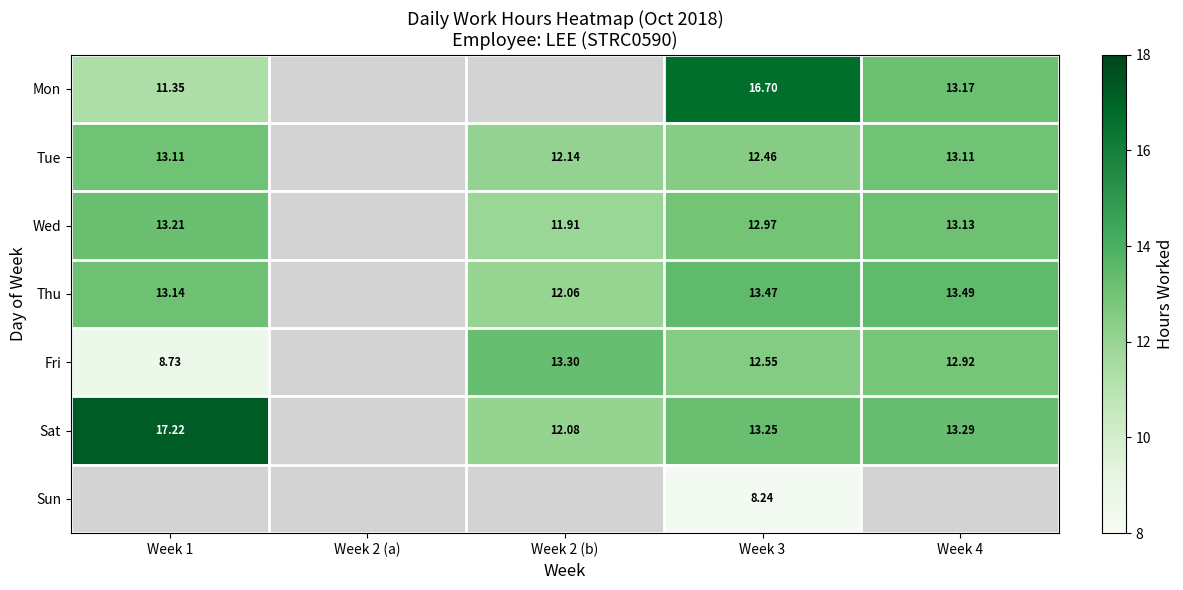

At Week 3, list the series in order from largest to smallest.

Mon, Thu, Sat, Wed, Fri, Tue, Sun